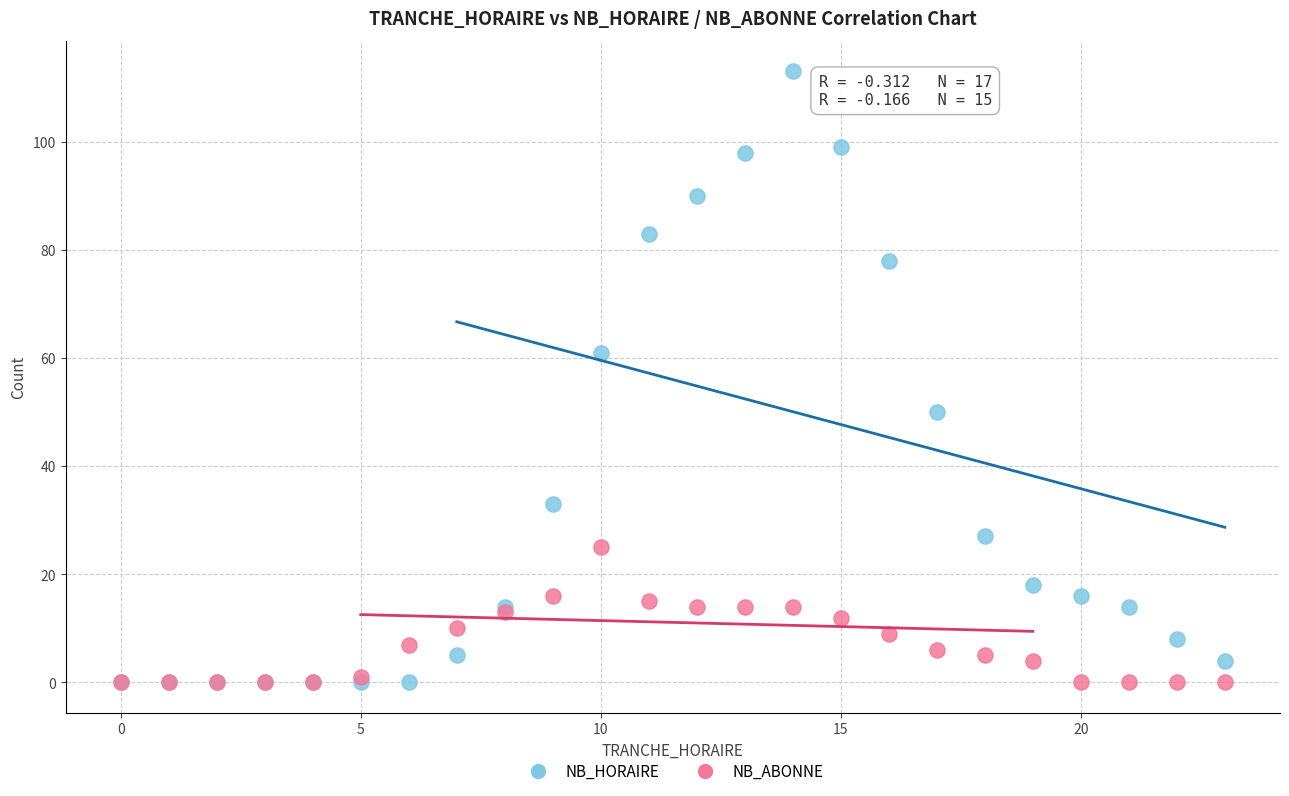

Which series has the largest Y range (max minus min)?

NB_HORAIRE